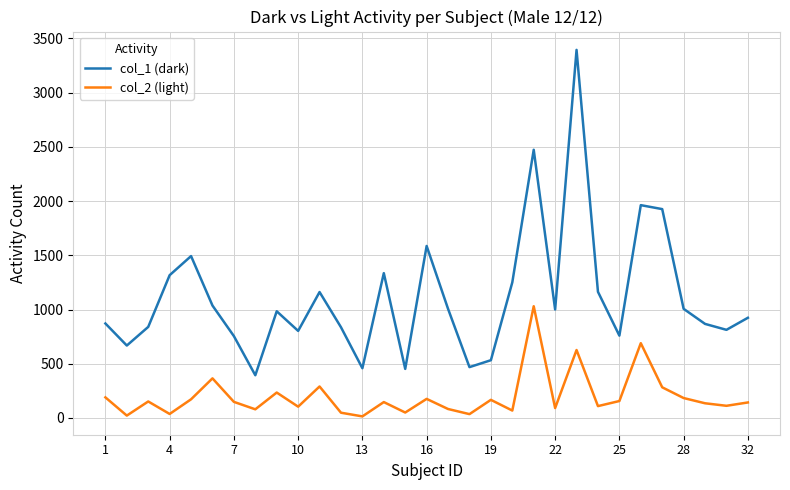

Which series has the largest total across all categories?

col_1 (dark)